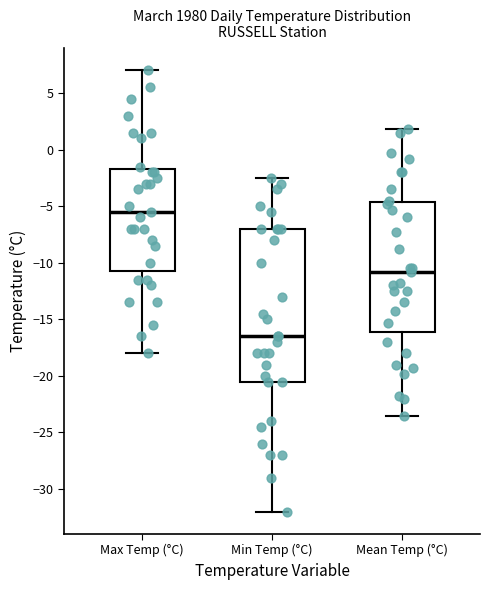

Where is the upper edge of the box for Mean Temp (°C) on the y-axis? The values are not printed on the chart, so give them approximately, as read against the axis.

-4.5